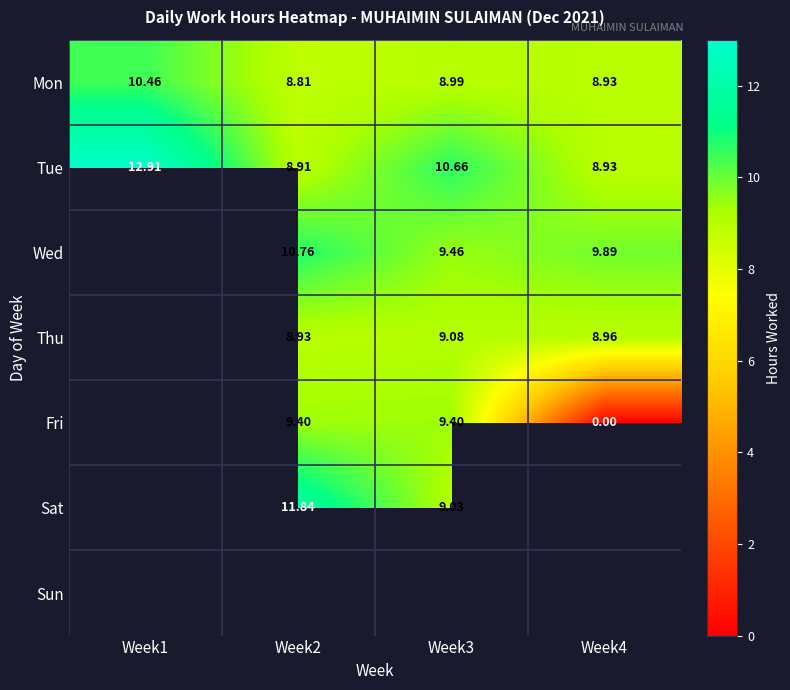

Is the value of Wed at Week4 greater than the value of Mon at Week2?

Yes